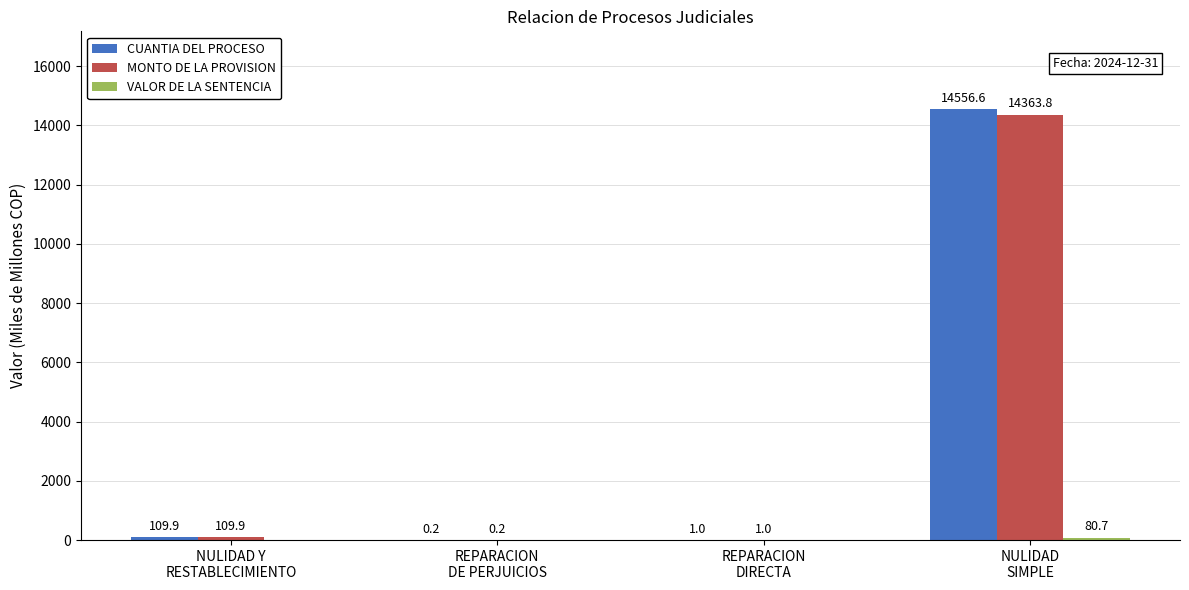

What value does the CUANTIA DEL PROCESO series have at REPARACION
DIRECTA?

1.0